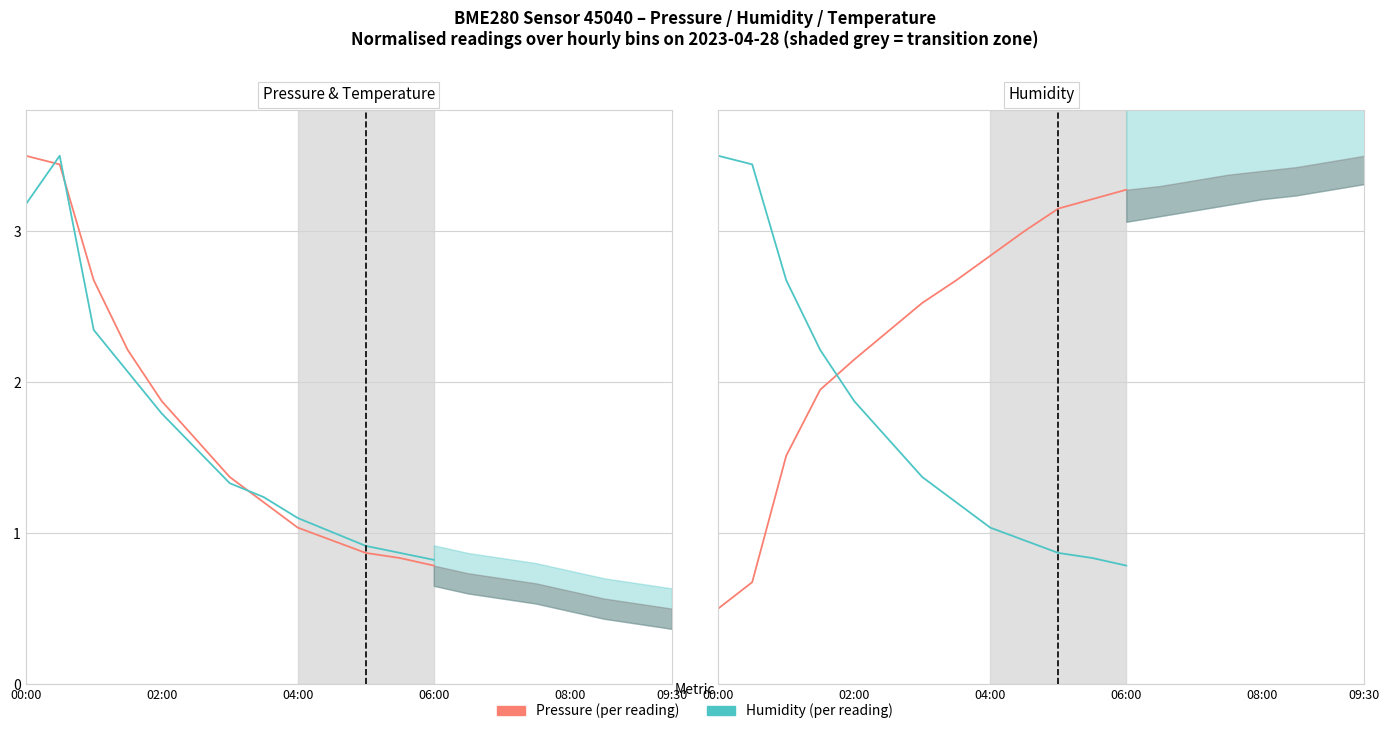

True or false: Temperature (normalized) has more than 0 points higher than both neighbors.

True